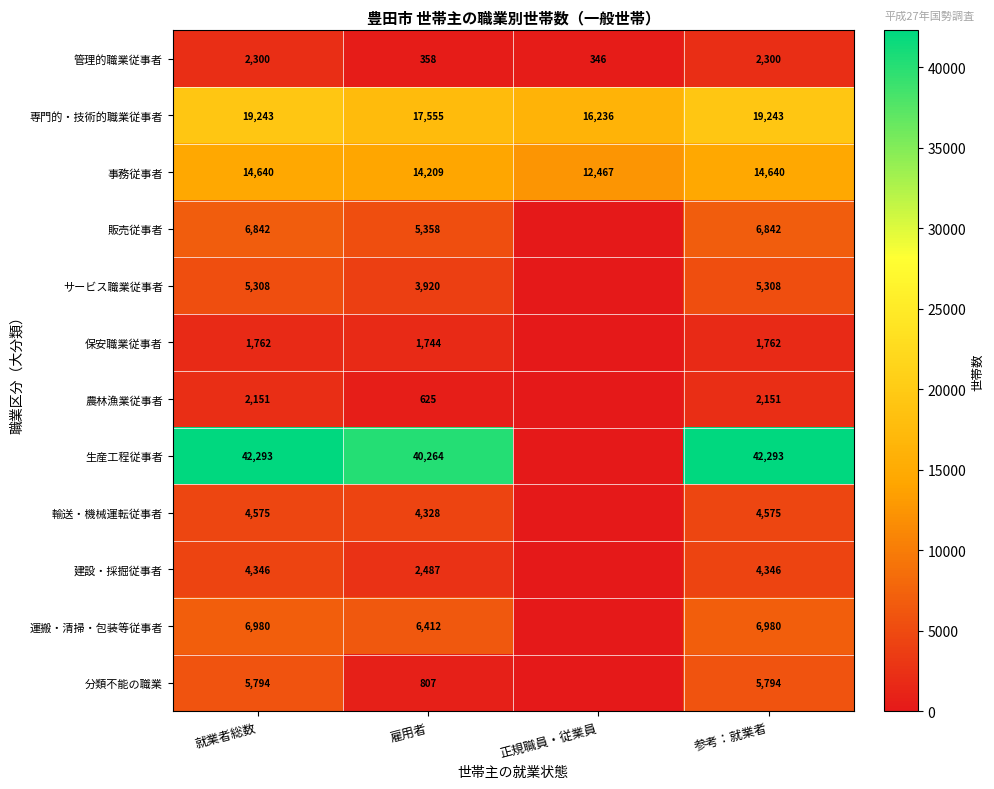

The 運搬・清掃・包装等従事者 series shows 10787 at 雇用者. True or false?

False